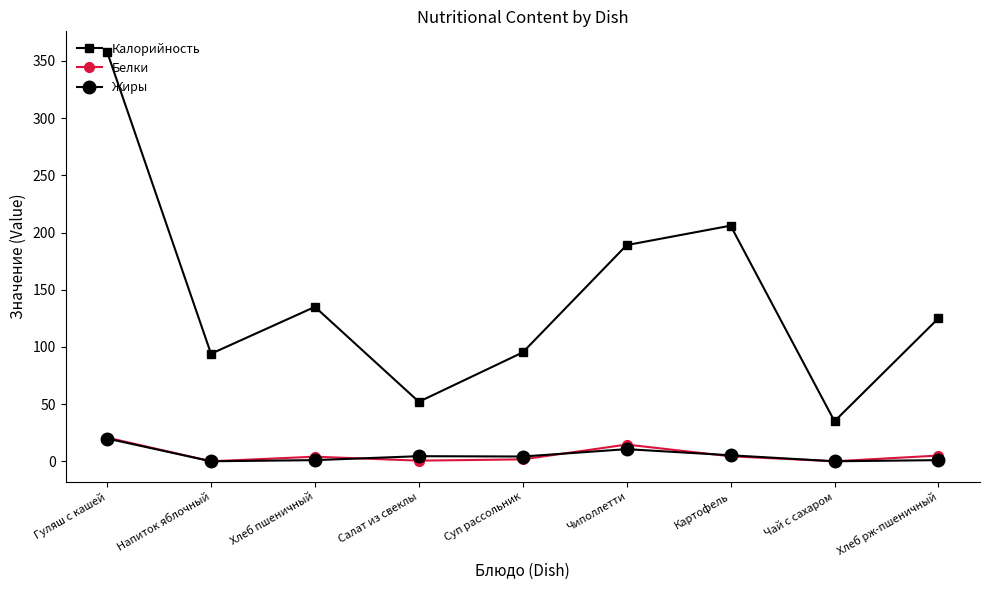

What is the minimum value for Калорийность?

35.0